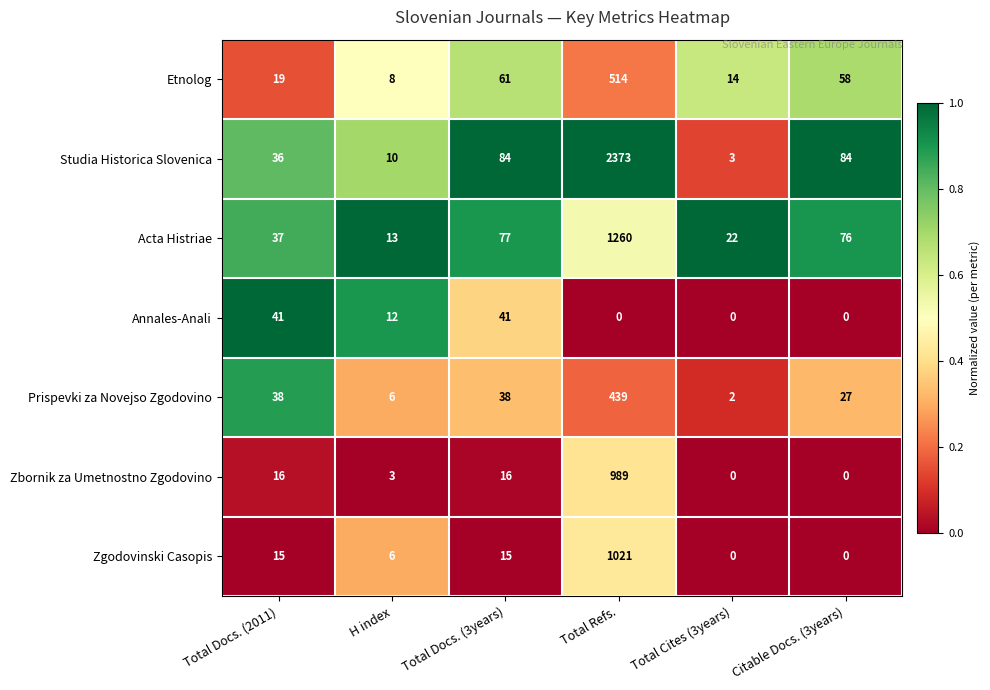

What is the spread (max minus min) of values at Total Docs. (2011)?

26